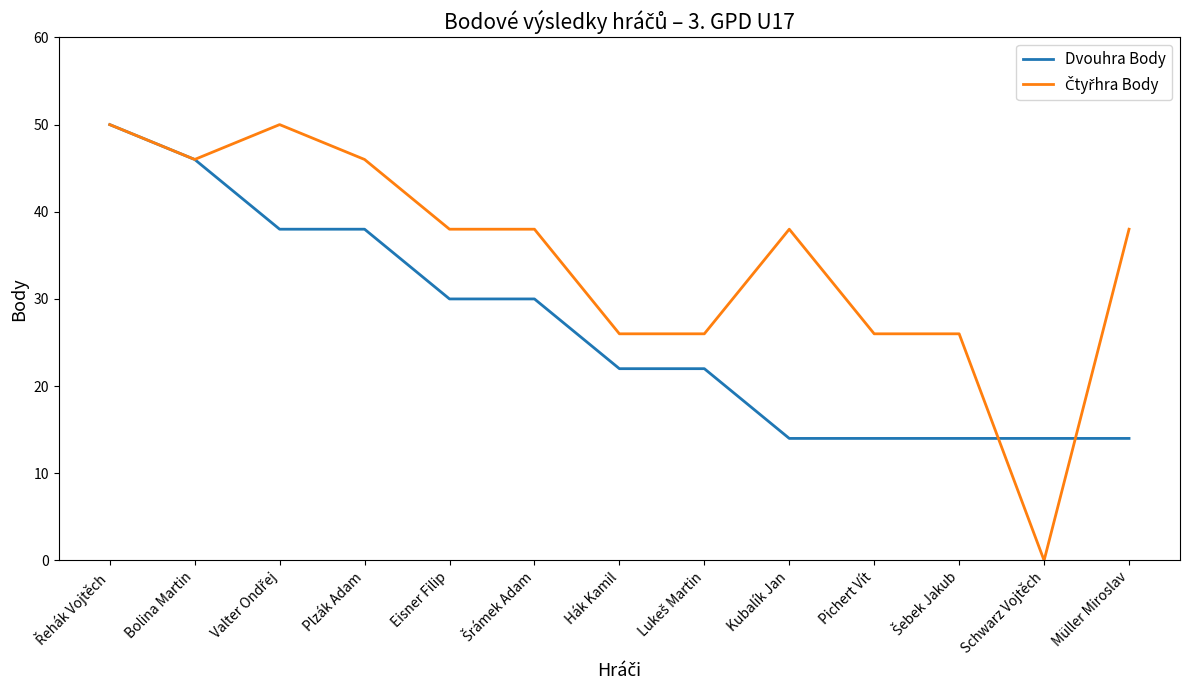

What is the maximum value shown in the chart?

50